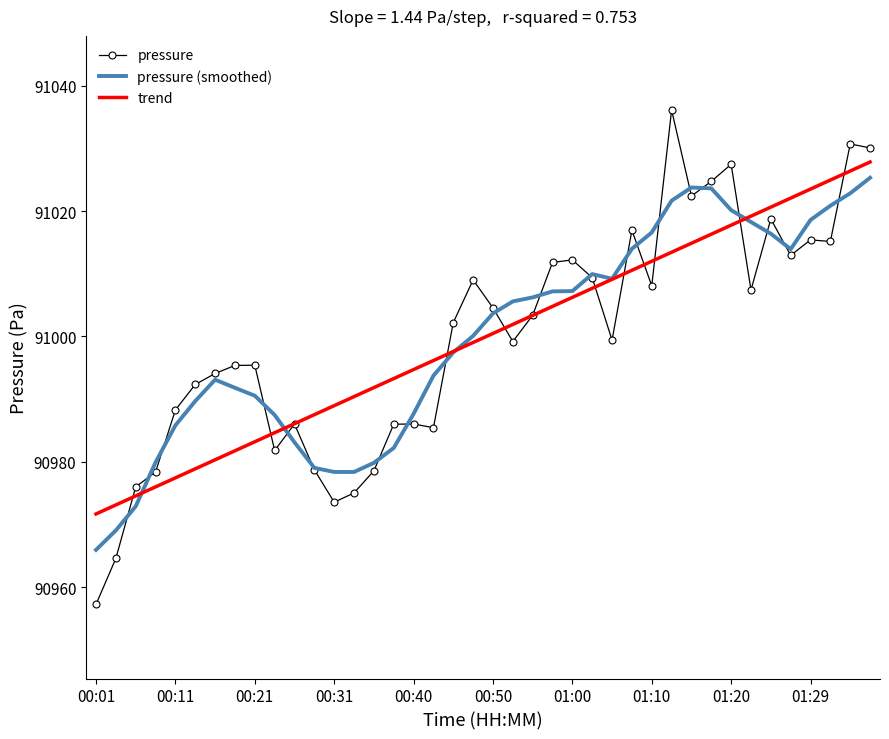

Which series has the widest spread of values?

pressure